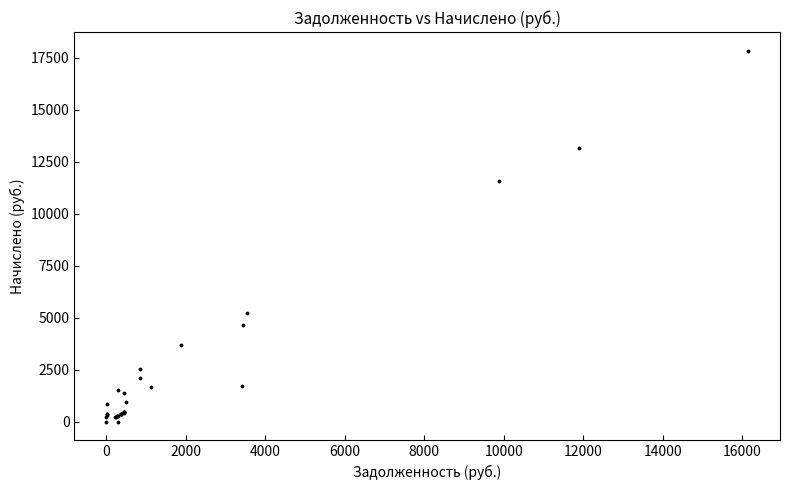

What Y value in the scatter plot is closest to 8917?

11579.8